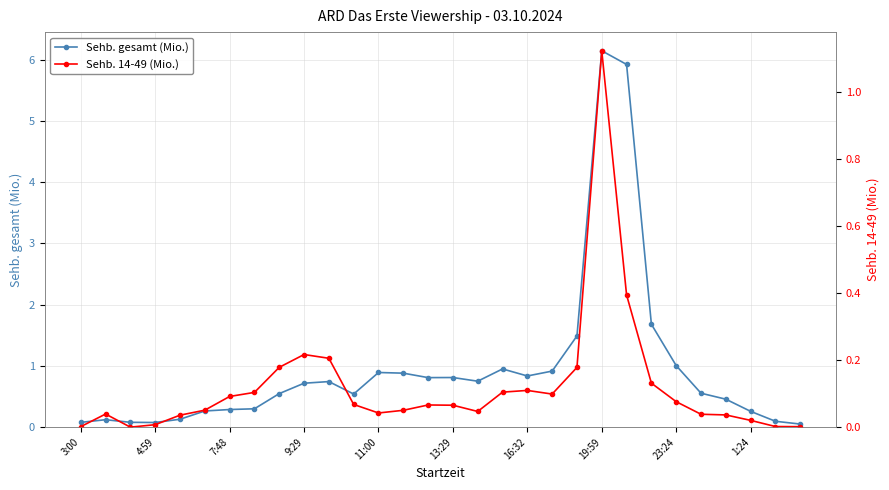

What is the greatest value displayed?

6.1